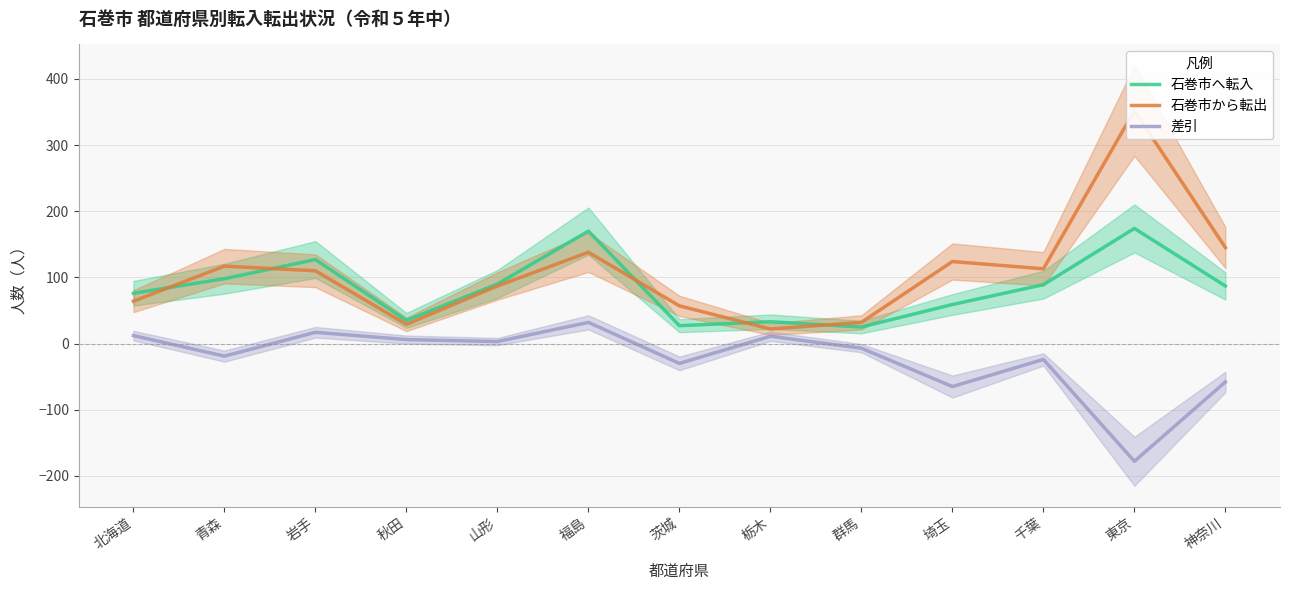

Reading left to right, what are all the values shown in this chart?

石巻市へ転入: 76	98	127	35	90	170	27	33	25	59	89	174	87
石巻市から転出: 64	117	110	29	87	138	57	22	32	124	113	352	145
差引: 12	-19	17	6	3	32	-30	11	-7	-65	-24	-178	-58